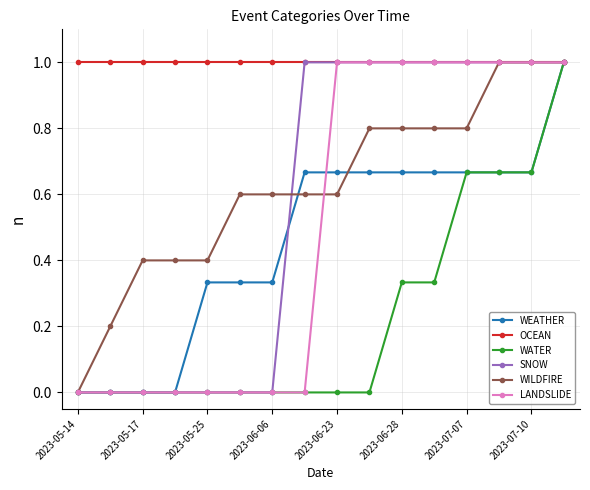

What is the value of the OCEAN point at the 9th from the left?

1.0